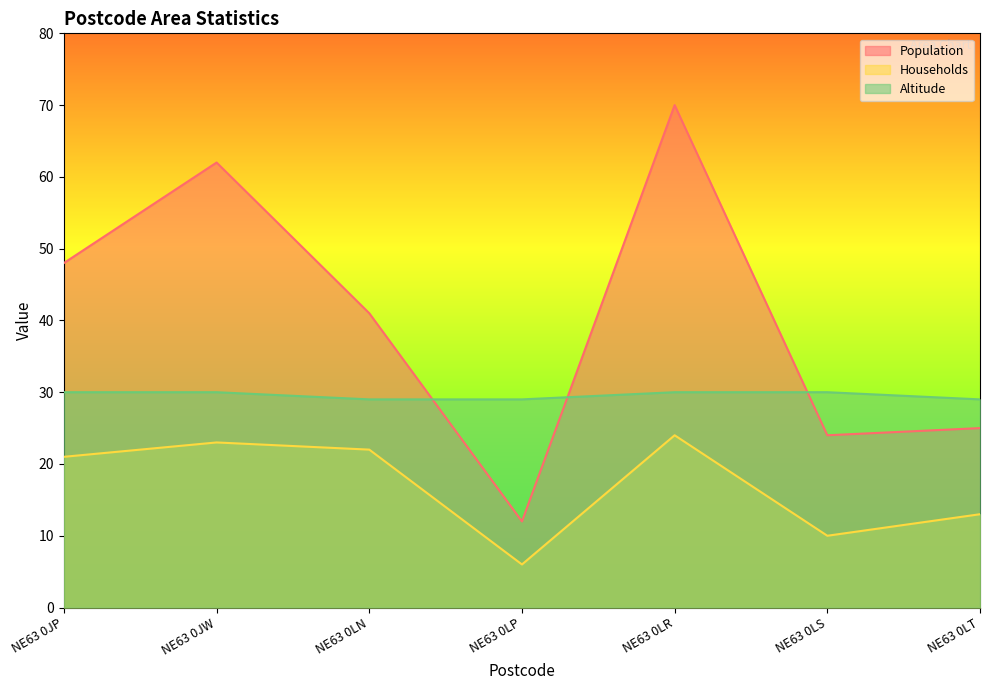

True or false: Altitude has more than 2 points higher than both neighbors.

False